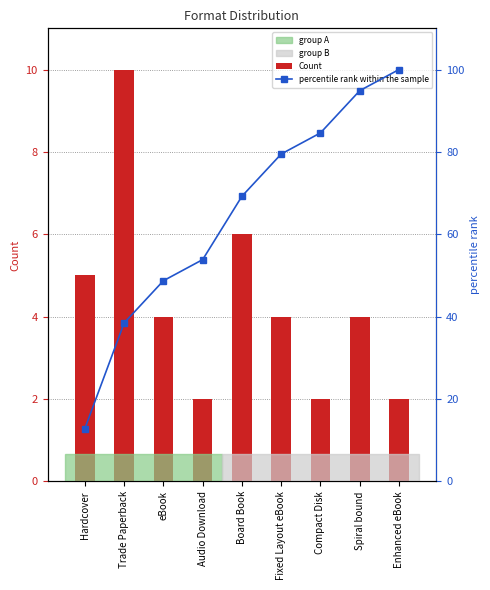

Is the value of Count at Compact Disk greater than the value of percentile rank within the sample at Fixed Layout eBook?

No